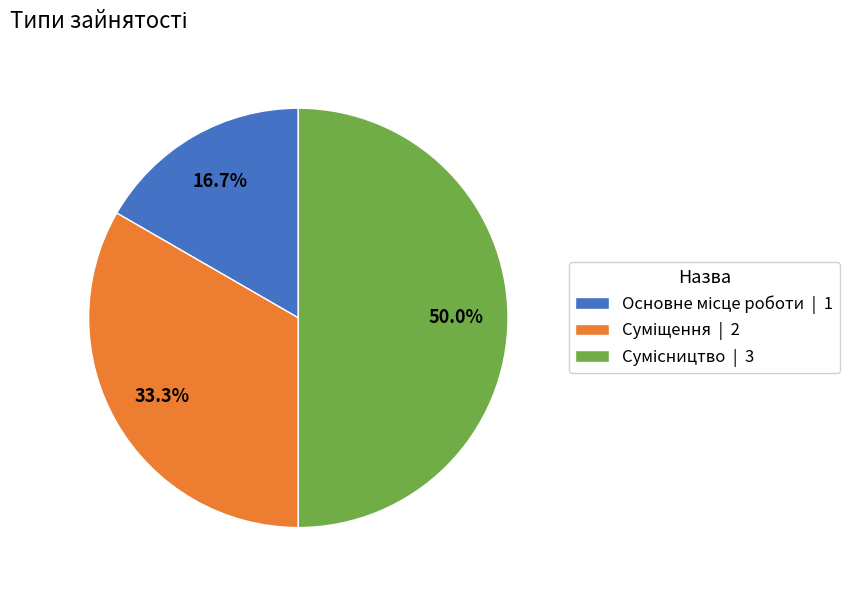

To the nearest percent, what is the combined percentage of Основне місце роботи and Суміщення?

50%